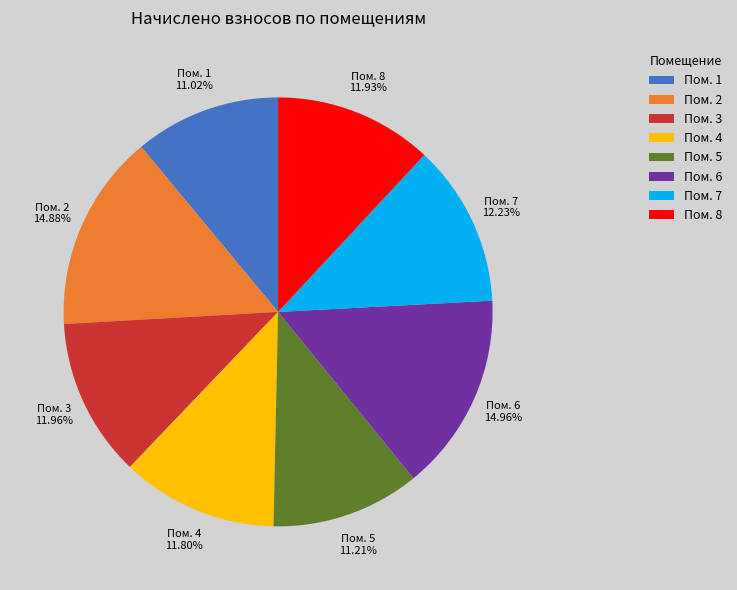

Is there any slice that represents more than half of the pie?

No